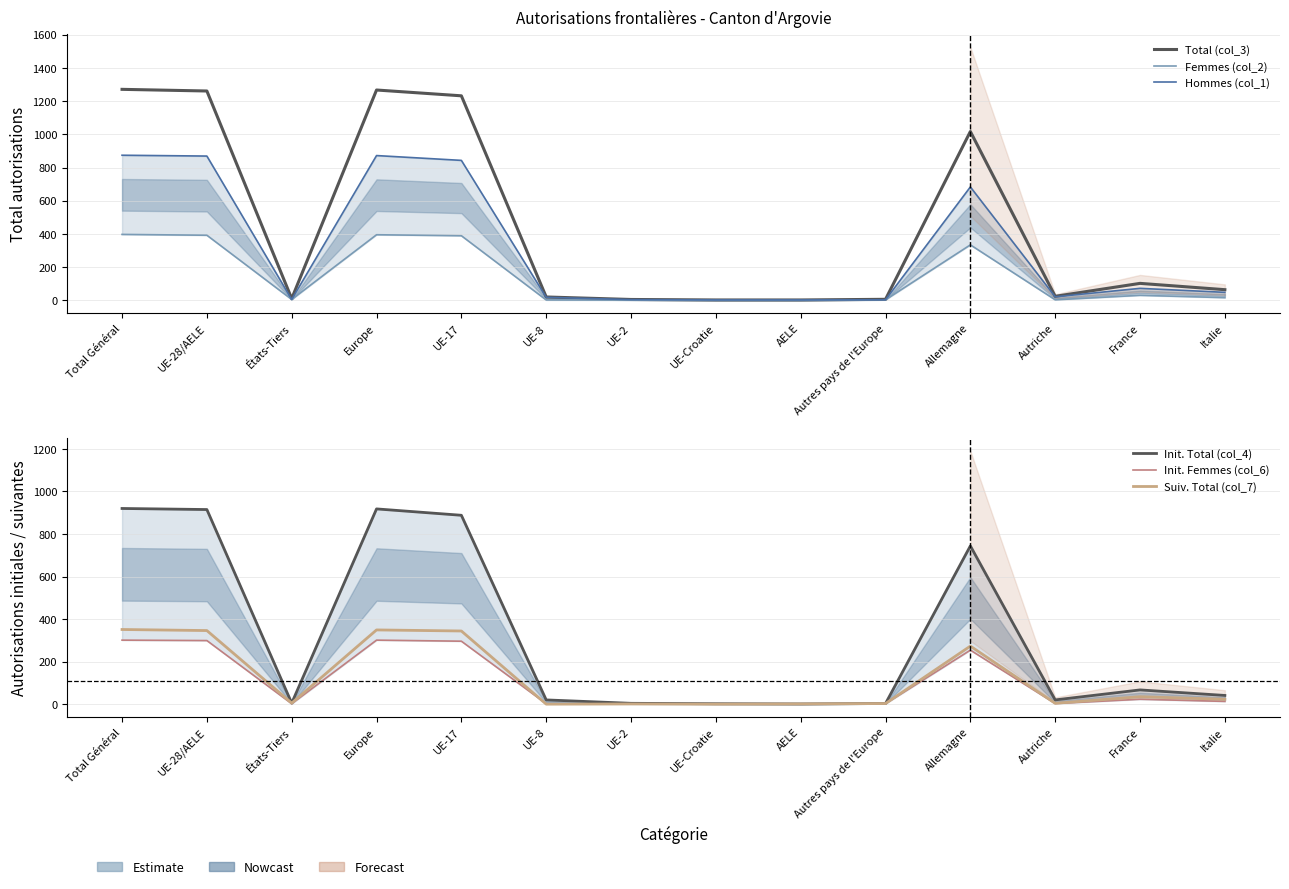

Is it true that Suiv. Total (col_7) equals 1 at Autriche?

False